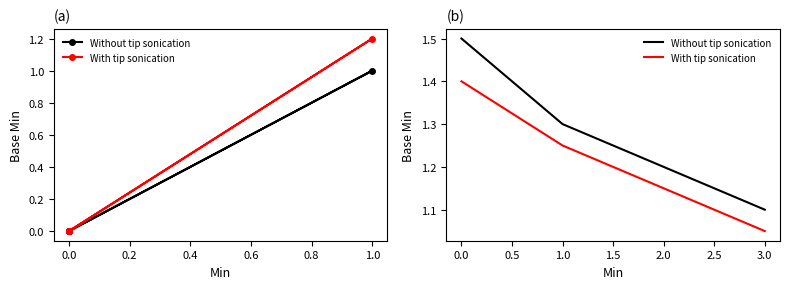

True or false: With tip sonication and Without tip sonication intersect in this chart.

False